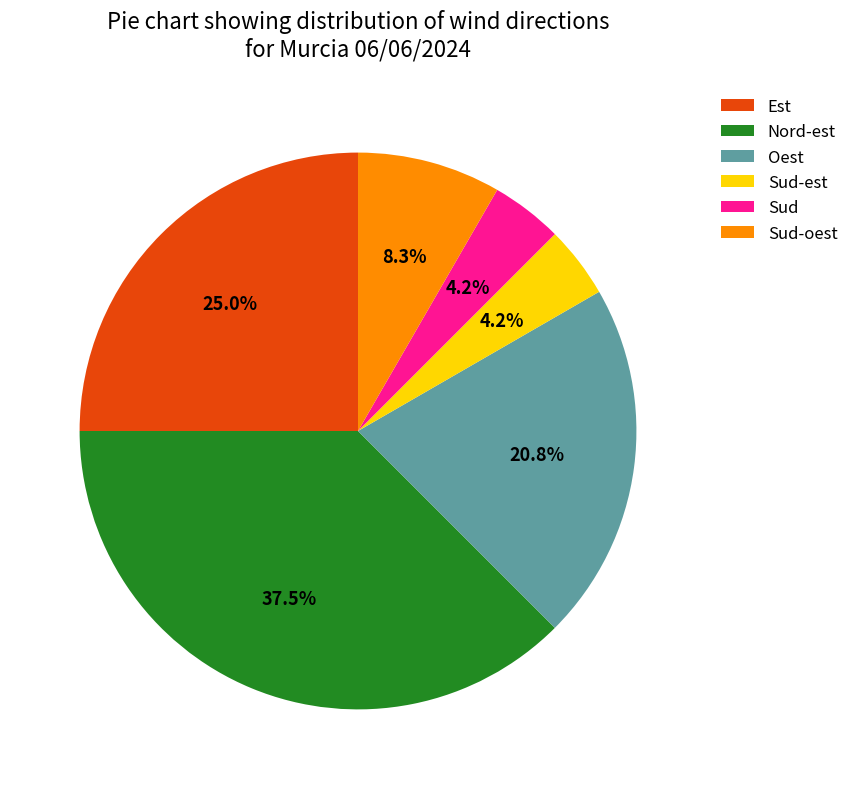

Approximately how many times larger is the value at Est compared to Sud?

6.0